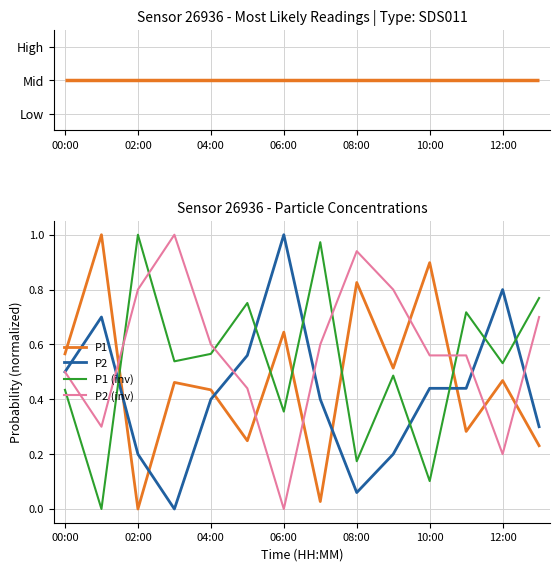

How many intersections are there between P1 (inv) and P2?

7